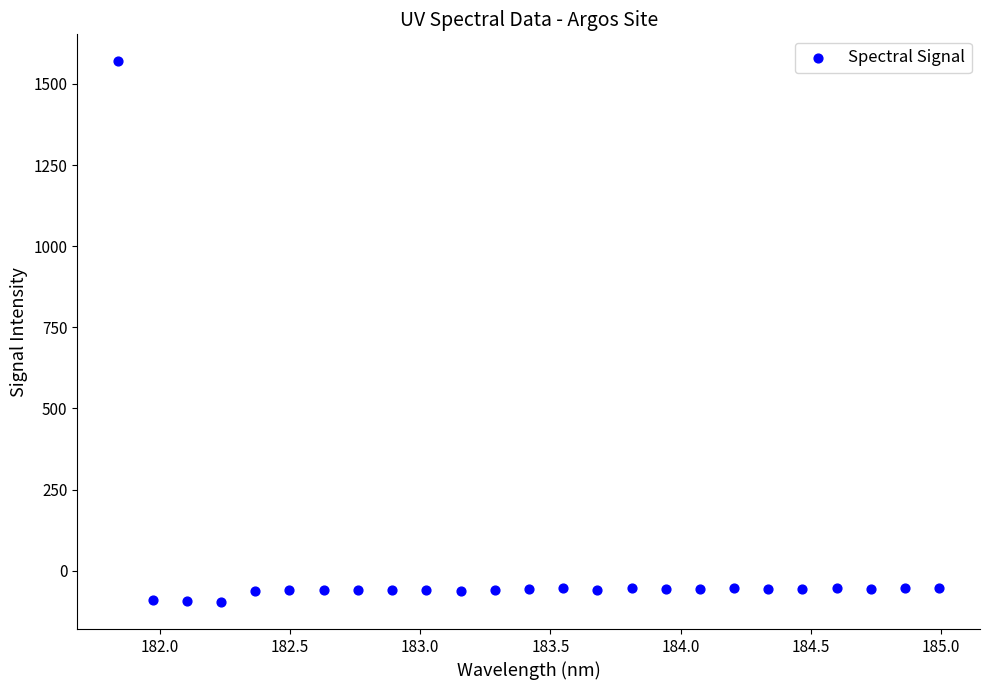

What is the range of X values (max minus min)?

3.1